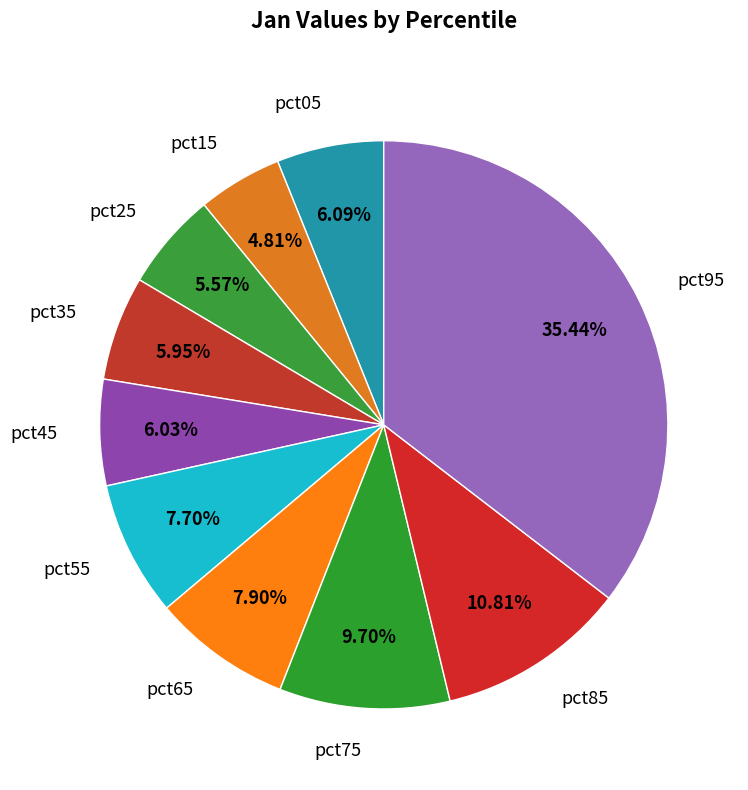

Count the number of slices in the pie.

10